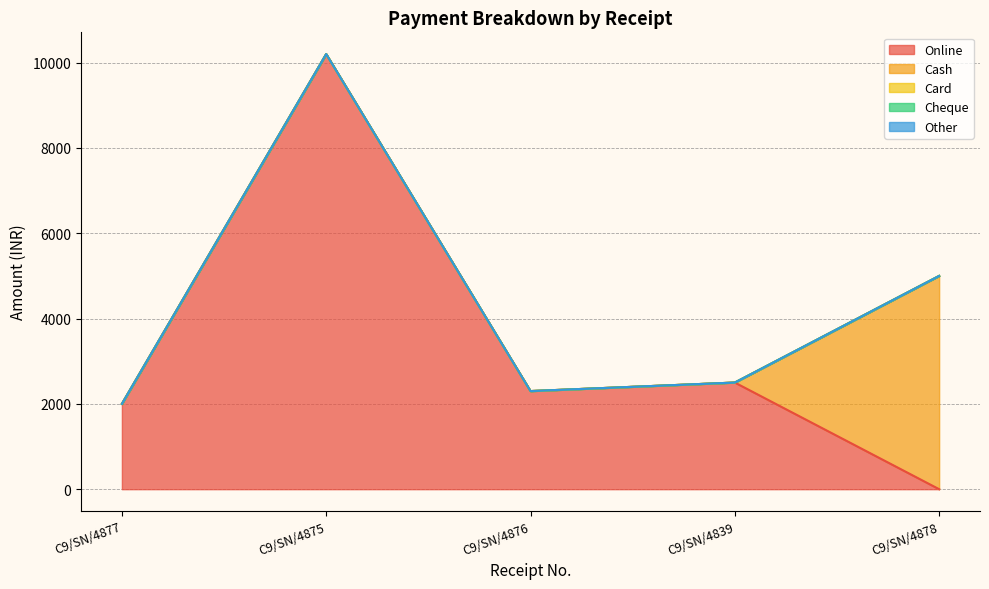

Which label corresponds to the smallest value in the chart?

C9/SN/4878